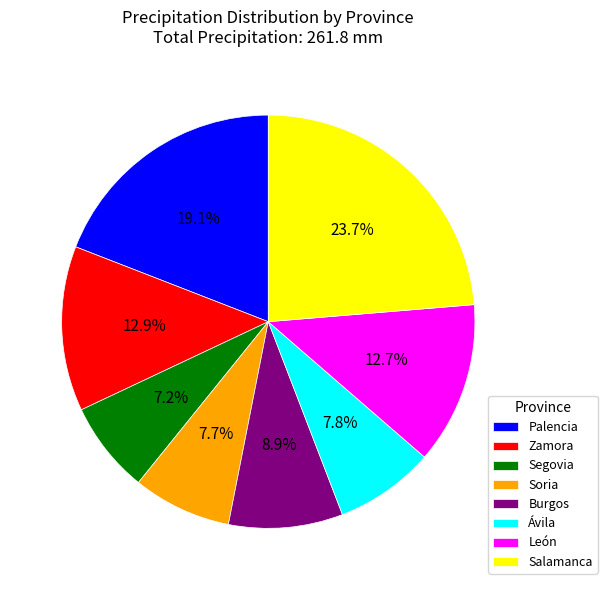

Is the sum of Segovia and Salamanca greater than half?

No